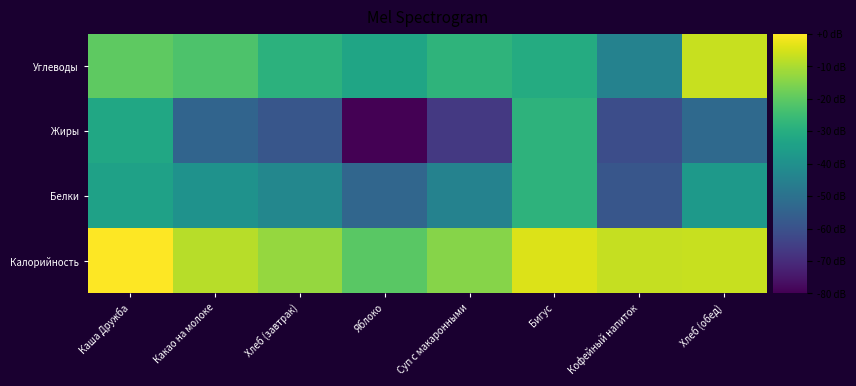

Reading left to right, transcribe all the data shown in this chart.

Калорийность: Каша Дружба=0.0	Какао на молоке=-8.7	Хлеб (завтрак)=-12.7	Яблоко=-20.6	Суп с макаронными=-14.5	Бигус=-4.1	Кофейный напиток=-6.9	Хлеб (обед)=-6.7
Белки: Каша Дружба=-34.3	Какао на молоке=-39.1	Хлеб (завтрак)=-43.1	Яблоко=-53.5	Суп с макаронными=-44.6	Бигус=-28.4	Кофейный напиток=-58.6	Хлеб (обед)=-37.0
Жиры: Каша Дружба=-32.2	Какао на молоке=-54.1	Хлеб (завтрак)=-58.6	Яблоко=-120.0	Суп с макаронными=-66.6	Бигус=-28.1	Кофейный напиток=-61.1	Хлеб (обед)=-52.6
Углеводы: Каша Дружба=-19.8	Какао на молоке=-22.4	Хлеб (завтрак)=-28.6	Яблоко=-33.0	Суп с макаронными=-28.1	Бигус=-30.8	Кофейный напиток=-44.6	Хлеб (обед)=-6.7